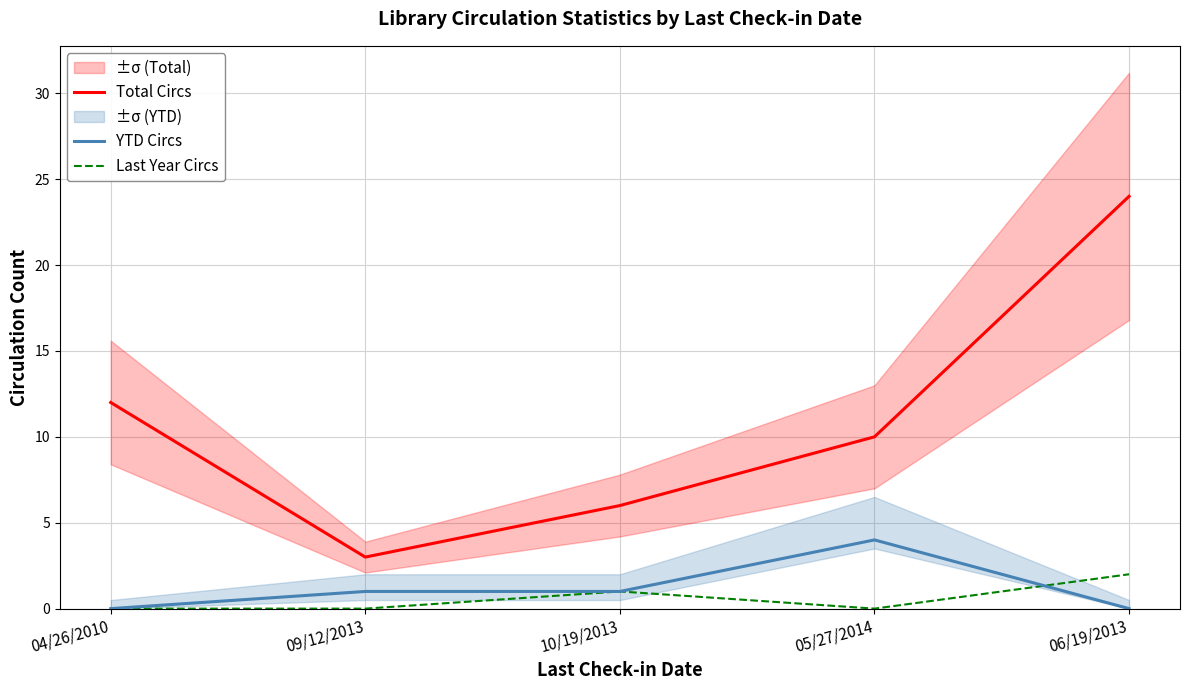

What is the label of the 1st point from the right?

06/19/2013